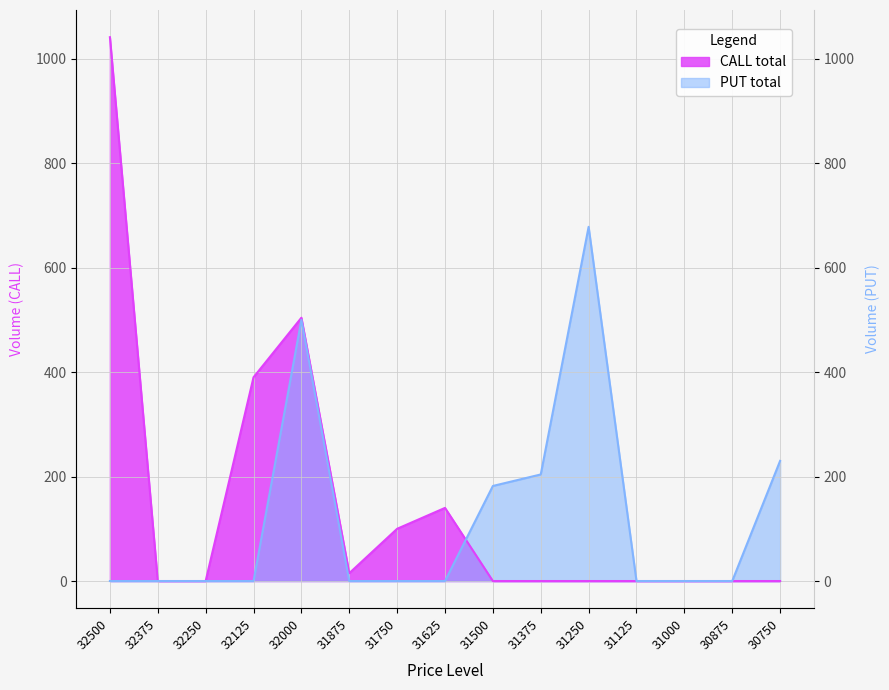

List the labels in order of CALL total value, smallest first.

32375, 32250, 31500, 31375, 31250, 31125, 31000, 30875, 30750, 31875, 31750, 31625, 32125, 32000, 32500